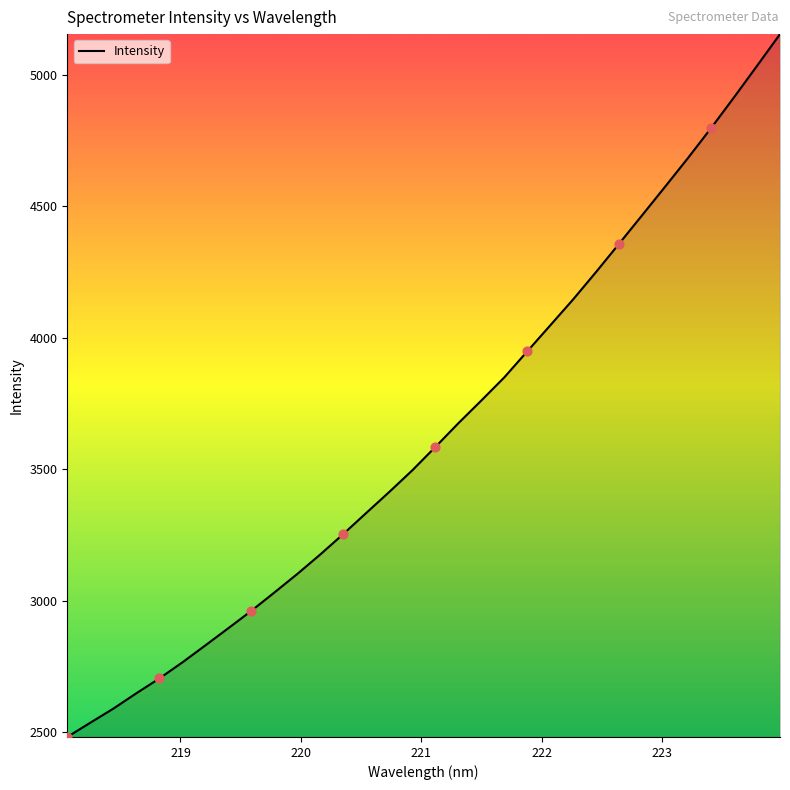

What is the difference between the maximum and minimum values?

2670.5